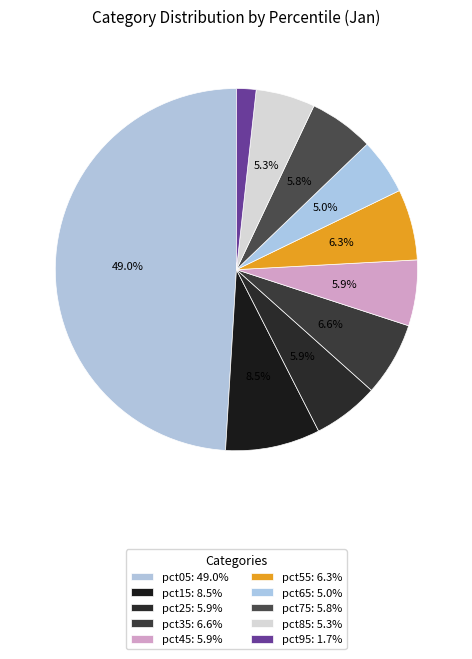

To the nearest percent, what is the difference between the largest and smallest slice percentages?

47%